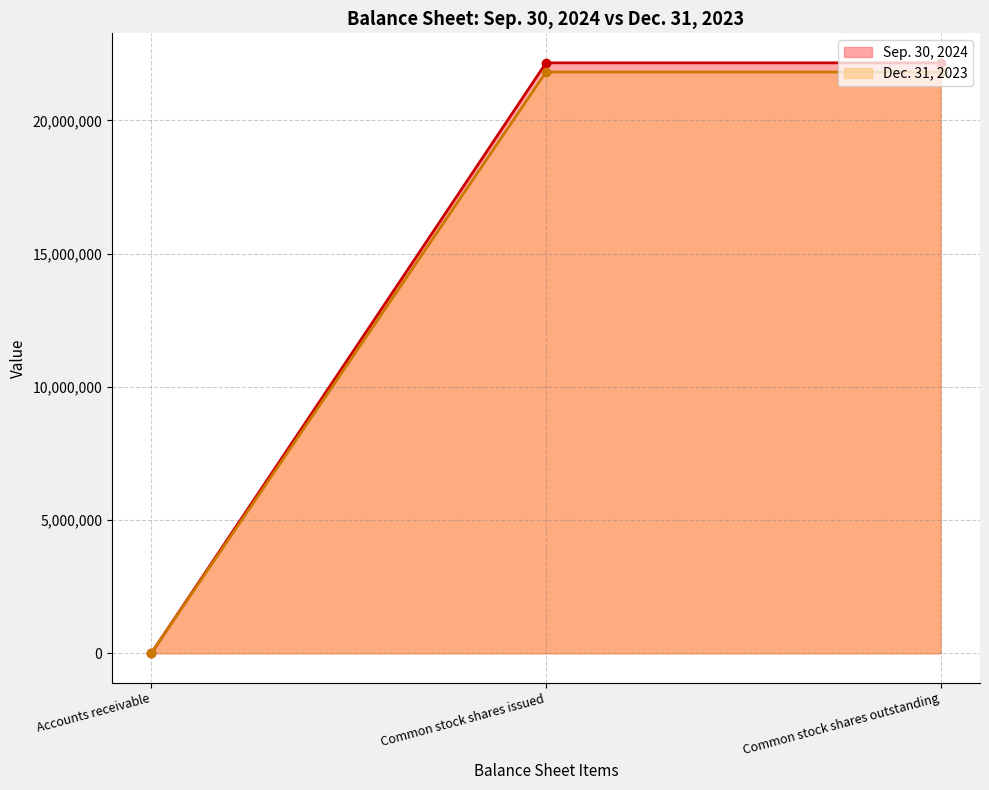

How many categories are shown in the chart?

3